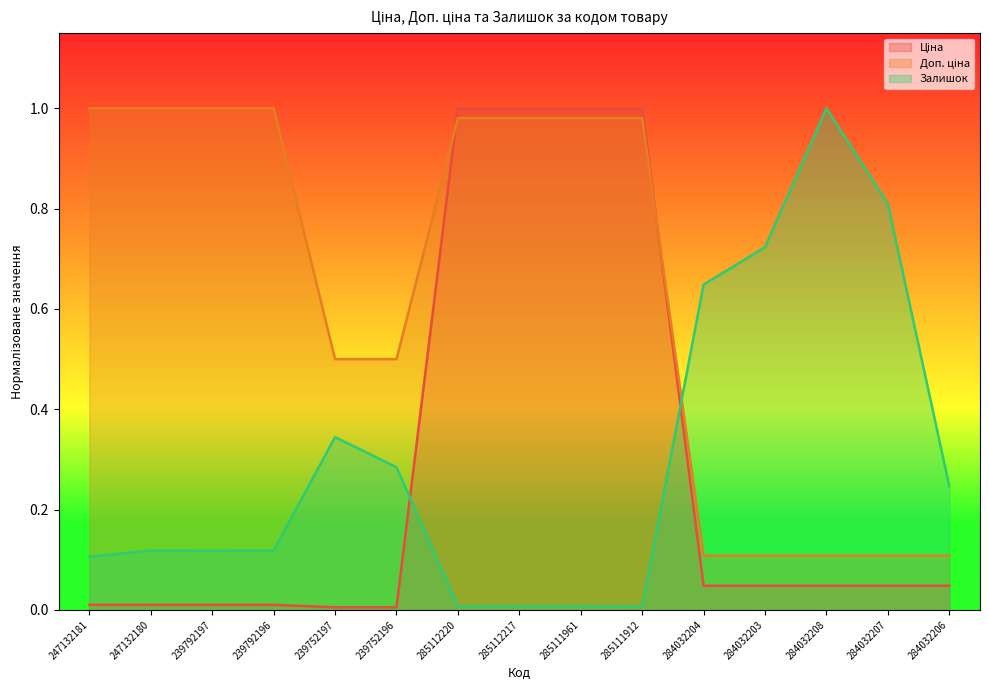

At which label is Залишок closest to 0?

285111912